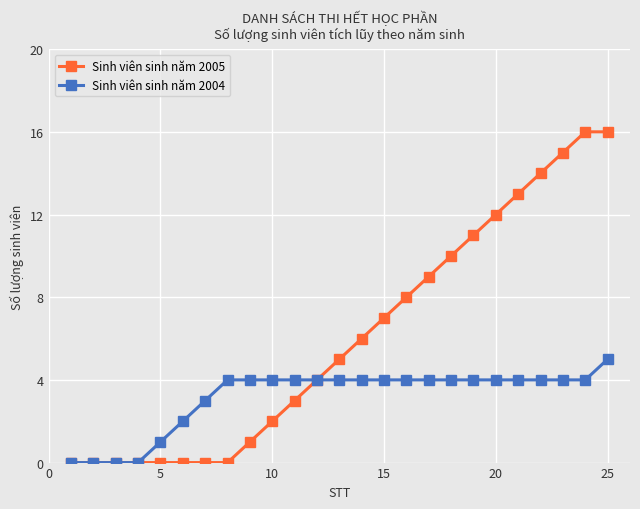

Does the chart display data point markers on the line(s)?

Yes